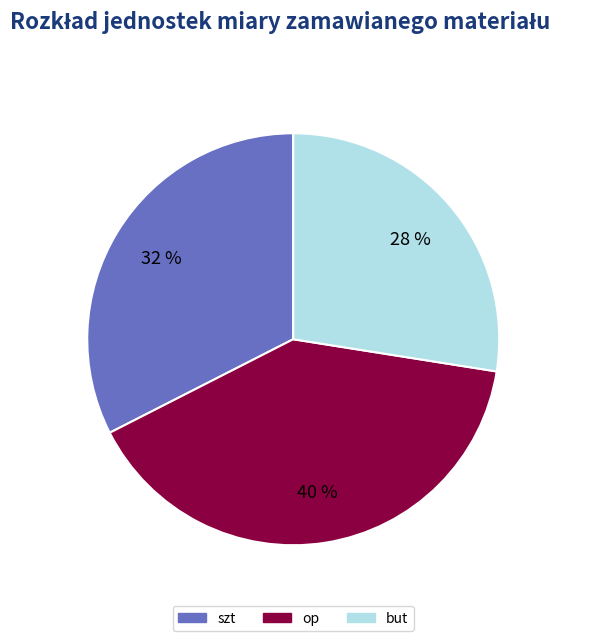

Count the number of slices in the pie.

3